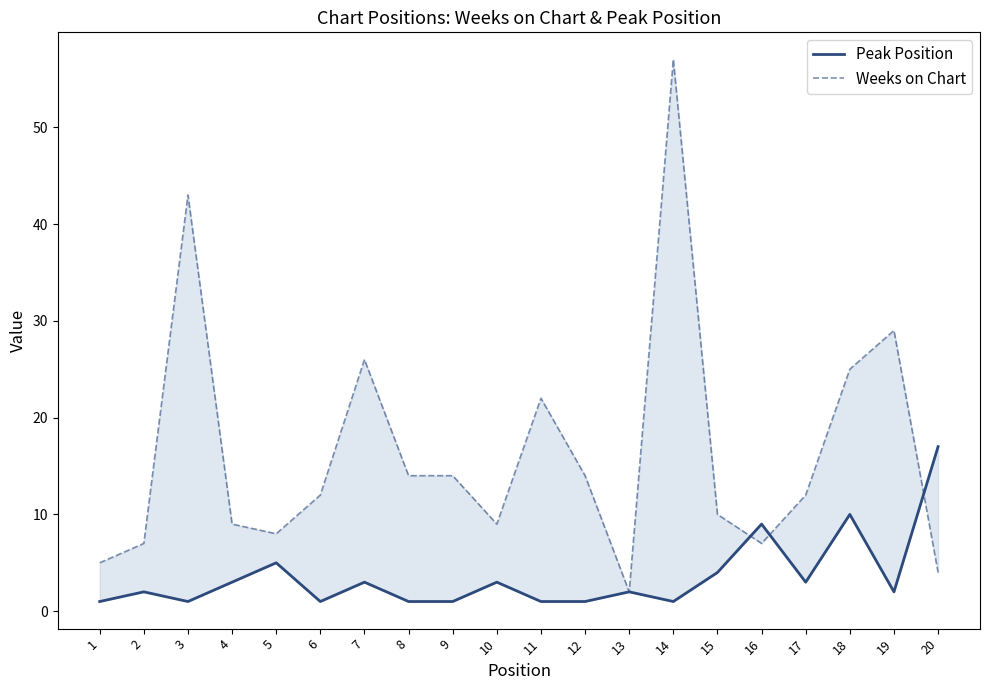

How many data points does each series have?

20